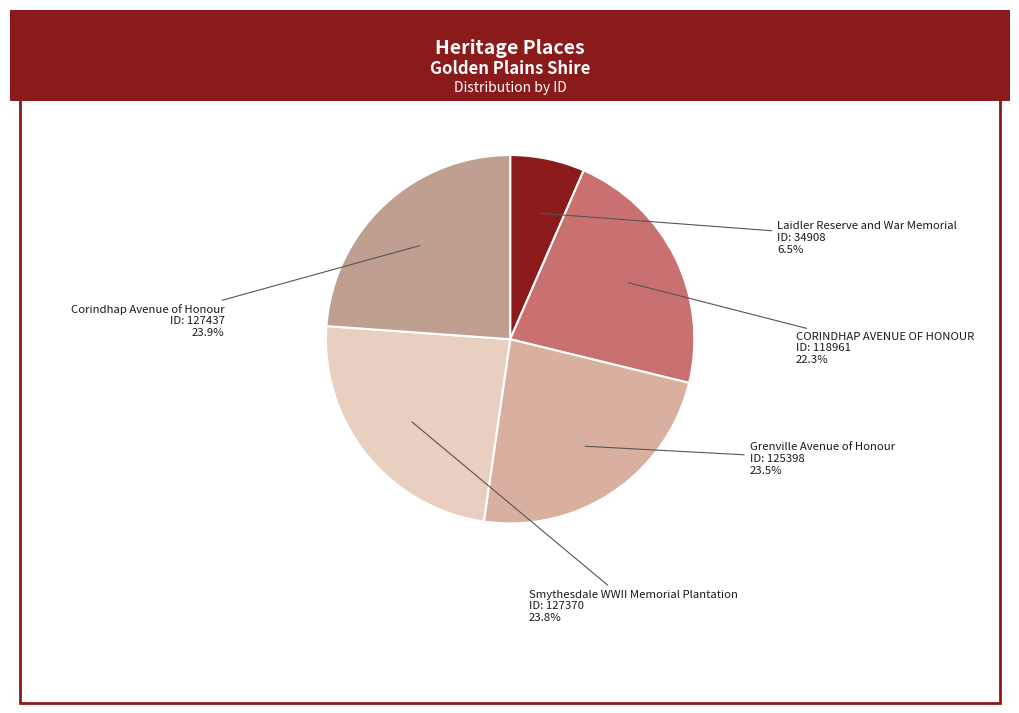

What is the smallest slice in the pie chart?

Laidler Reserve and War Memorial